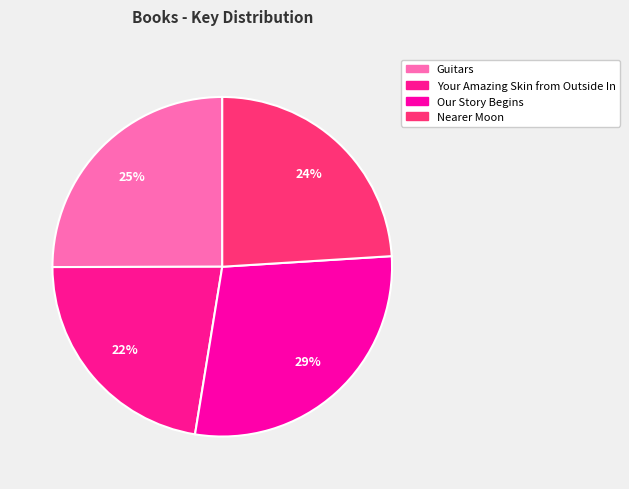

True or false: Our Story Begins accounts for 21% of the total.

False